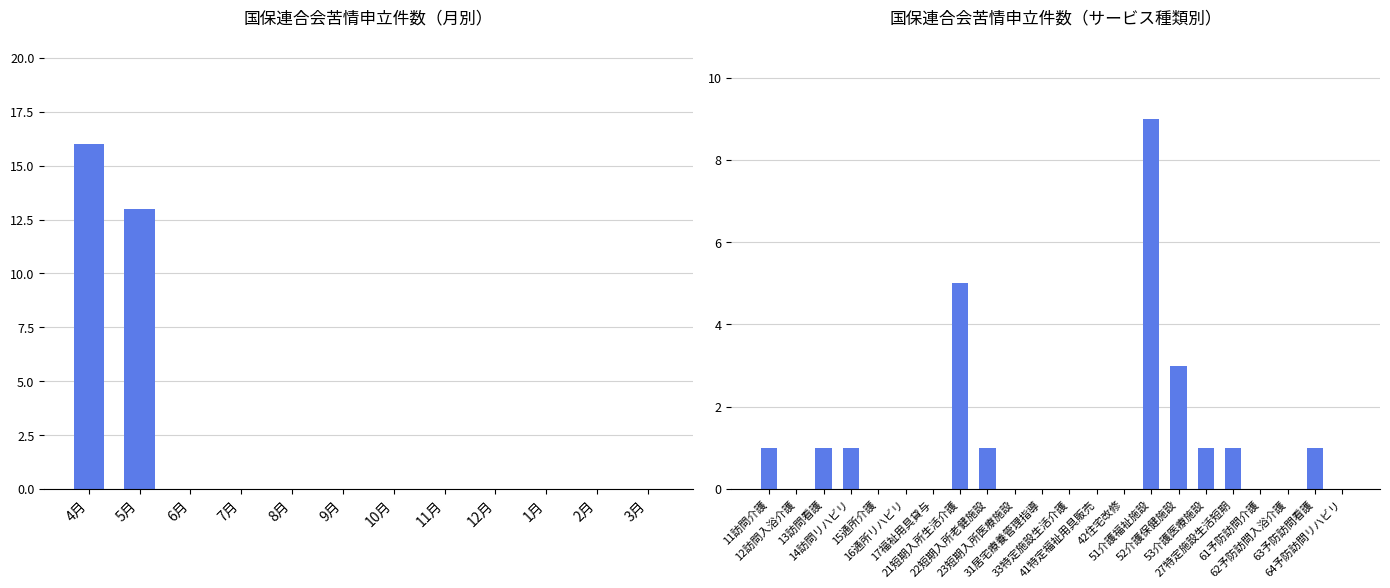

What is the change in value from 5月 to 11月?

-13